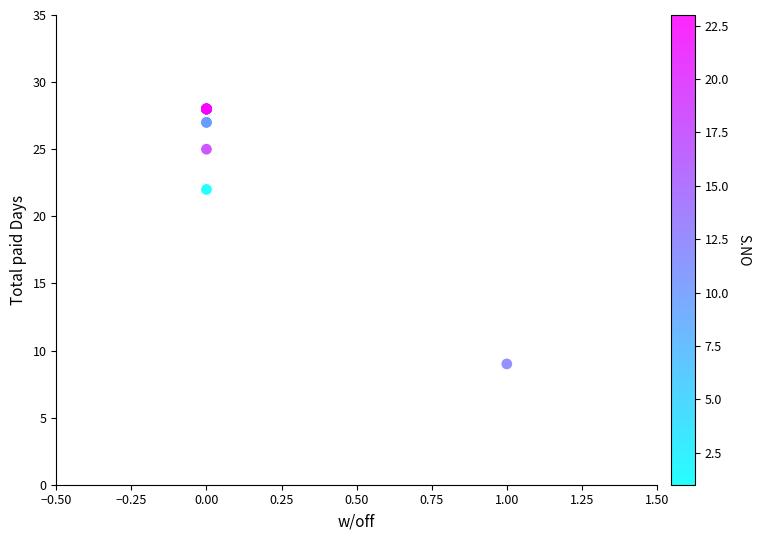

What Y value in the scatter plot is closest to 18?

22